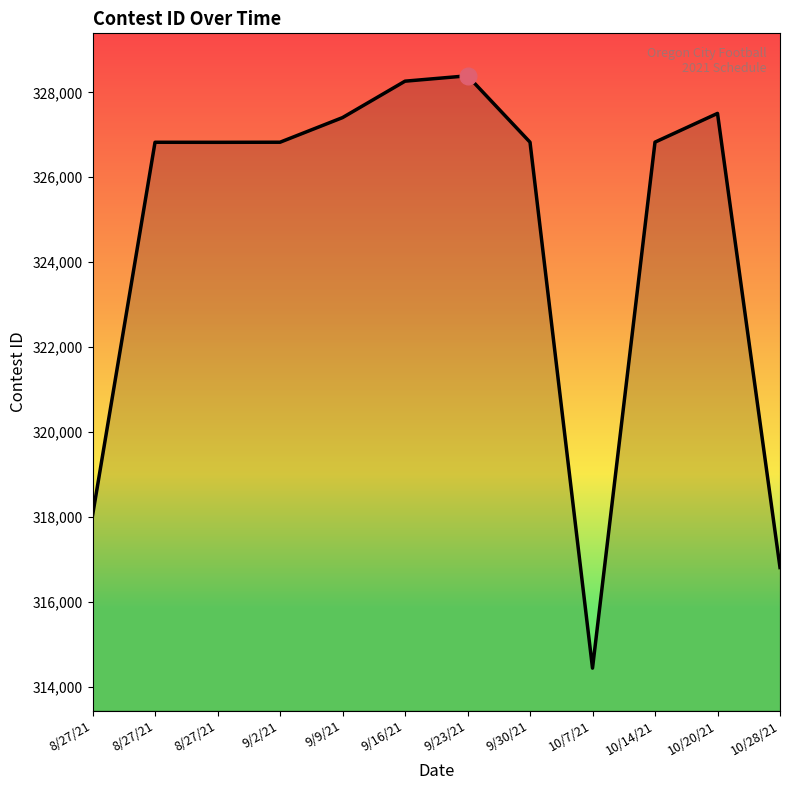

How many series are shown in this chart?

1